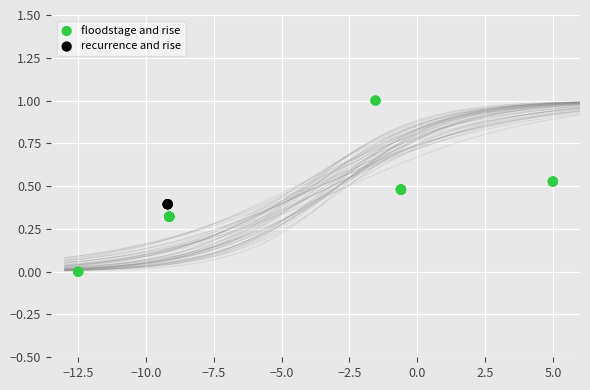

Which series contains the lowest Y value?

floodstage and rise